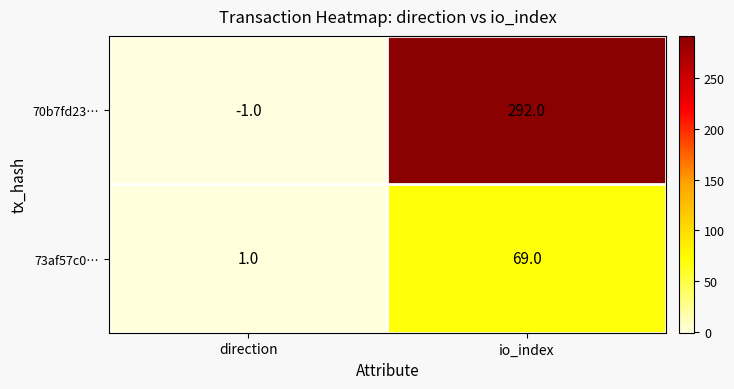

Which series has the widest spread of values?

70b7fd23…